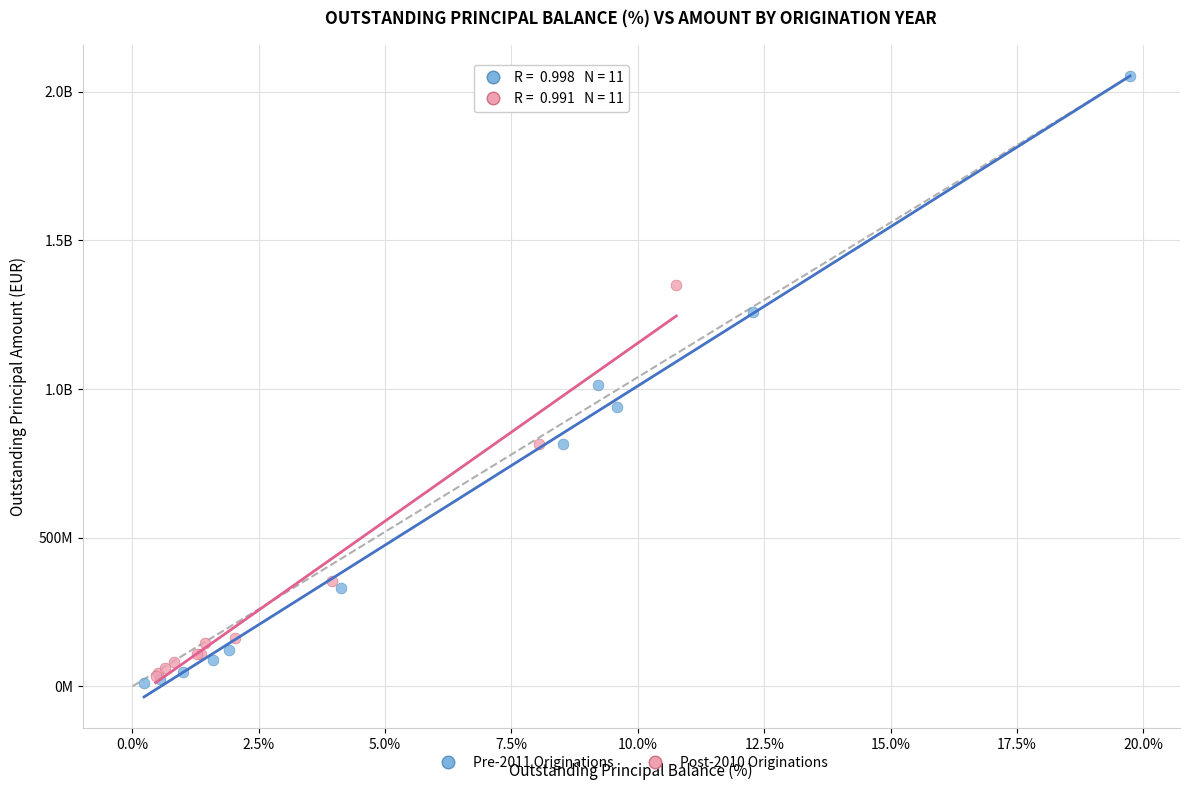

What are all the series names shown in the legend?

Pre-2011 Originations, Post-2010 Originations